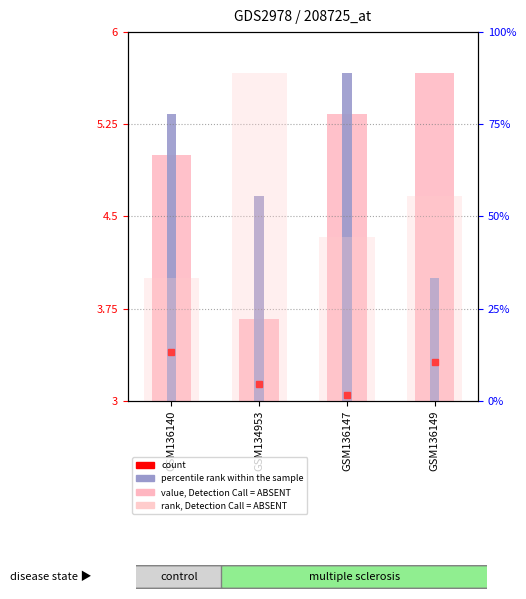

What is the average value of the rank, Detection Call = ABSENT series?

55.6